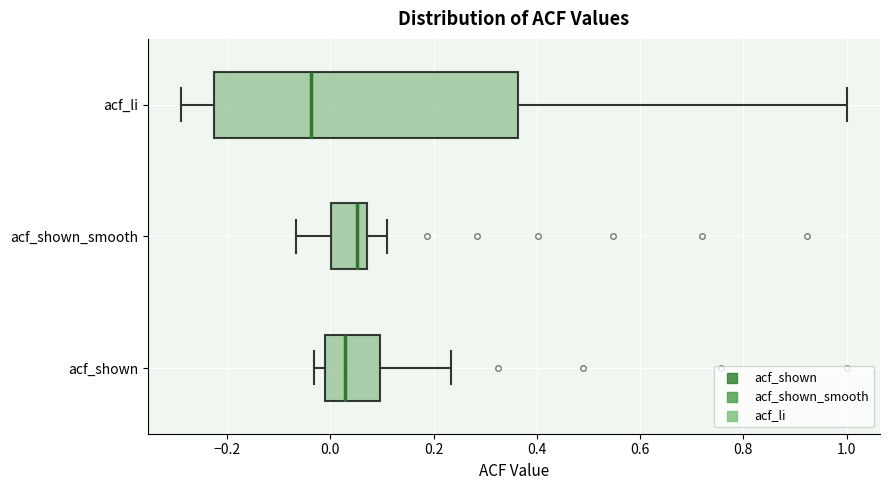

Where is the right edge of the box for acf_shown on the x-axis? The values are not printed on the chart, so give them approximately, as read against the axis.

0.10